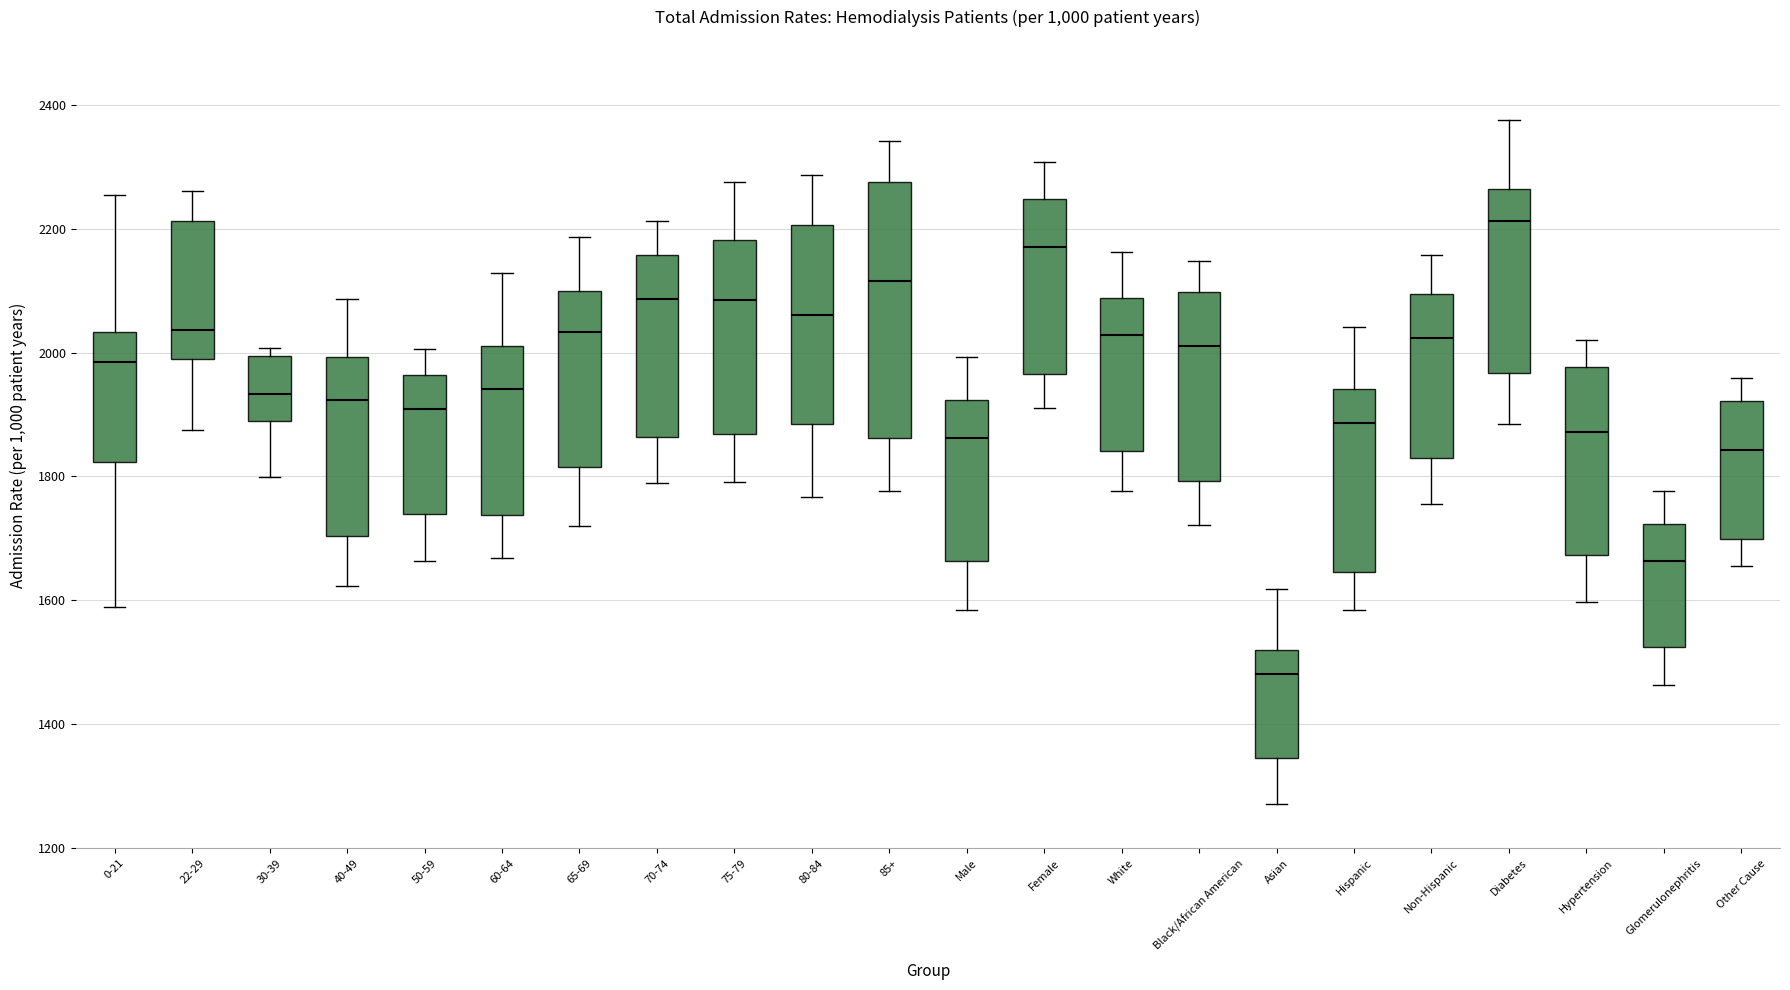

Reading left to right, read every box against the y-axis: the position of its median line, the range the box covers, and the ends of its whiskers. The values are not printed on the chart, so give them approximately, as read against the axis.

0-21: median 1980, box 1820 to 2040, whiskers 1580 to 2260
22-29: median 2040, box 2000 to 2220, whiskers 1880 to 2260
30-39: median 1940, box 1880 to 2000, whiskers 1800 to 2000 (just above the box's upper edge)
40-49: median 1920, box 1700 to 2000, whiskers 1620 to 2080
50-59: median 1900, box 1740 to 1960, whiskers 1660 to 2000
60-64: median 1940, box 1740 to 2020, whiskers 1660 to 2120
65-69: median 2040, box 1820 to 2100, whiskers 1720 to 2180
70-74: median 2080, box 1860 to 2160, whiskers 1780 to 2220
75-79: median 2080, box 1860 to 2180, whiskers 1800 to 2280
80-84: median 2060, box 1880 to 2200, whiskers 1760 to 2280
85+: median 2120, box 1860 to 2280, whiskers 1780 to 2340
Male: median 1860, box 1660 to 1920, whiskers 1580 to 2000
Female: median 2180, box 1960 to 2240, whiskers 1920 to 2300
White: median 2020, box 1840 to 2080, whiskers 1780 to 2160
Black/African American: median 2020, box 1800 to 2100, whiskers 1720 to 2140
Asian: median 1480, box 1340 to 1520, whiskers 1280 to 1620
Hispanic: median 1880, box 1640 to 1940, whiskers 1580 to 2040
Non-Hispanic: median 2020, box 1820 to 2100, whiskers 1760 to 2160
Diabetes: median 2220, box 1960 to 2260, whiskers 1880 to 2380
Hypertension: median 1880, box 1680 to 1980, whiskers 1600 to 2020
Glomerulonephritis: median 1660, box 1520 to 1720, whiskers 1460 to 1780
Other Cause: median 1840, box 1700 to 1920, whiskers 1660 to 1960